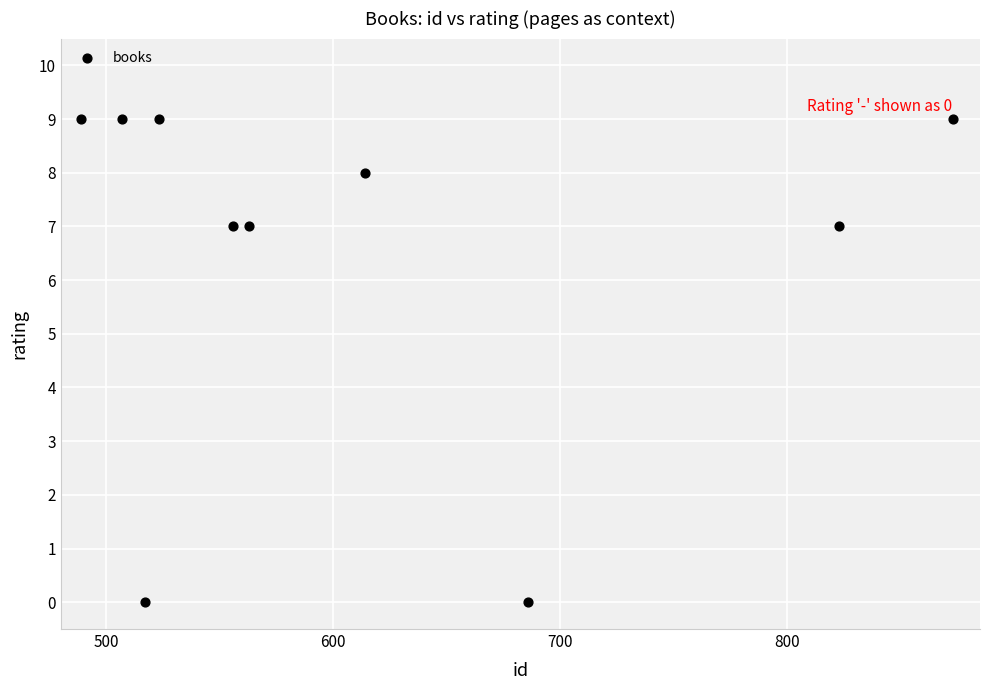

What is the range of X values (max minus min)?

384